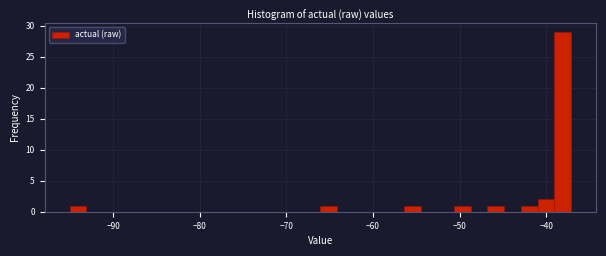

Around what value on the x-axis is the tallest bar? Give the approximate position of its centre, as read against the axis.

-38